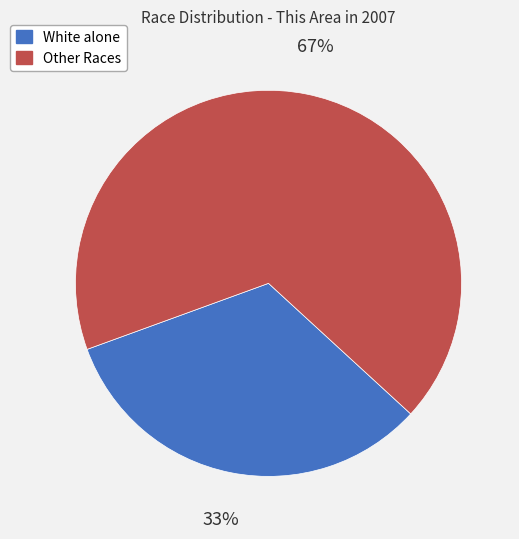

How many slices are in this pie chart?

2